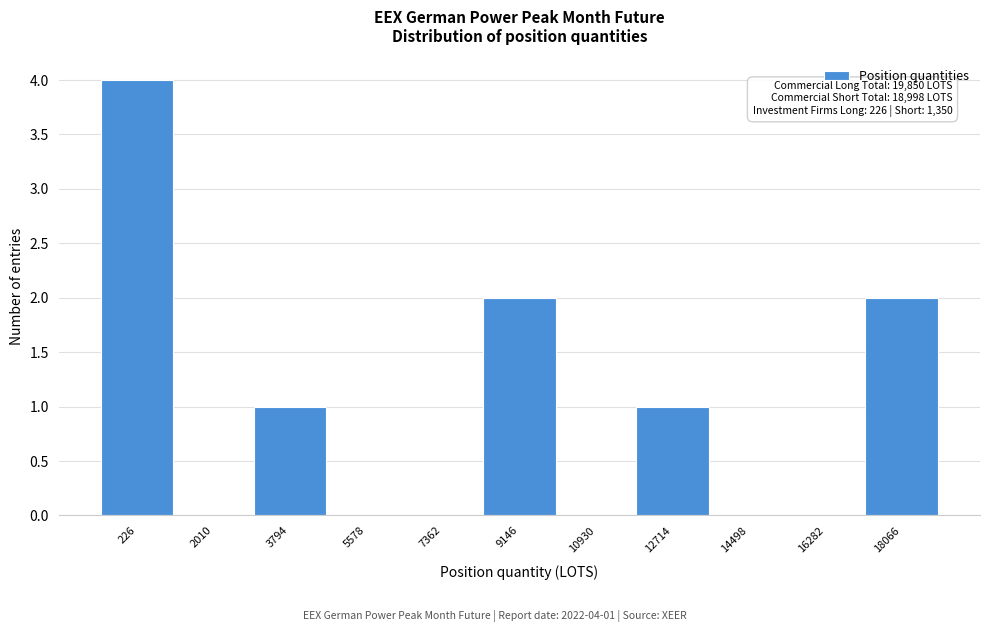

Reading right to left, extract all data points from this chart.

18066=2	16282=0	14498=0	12714=1	10930=0	9146=2	7362=0	5578=0	3794=1	2010=0	226=4